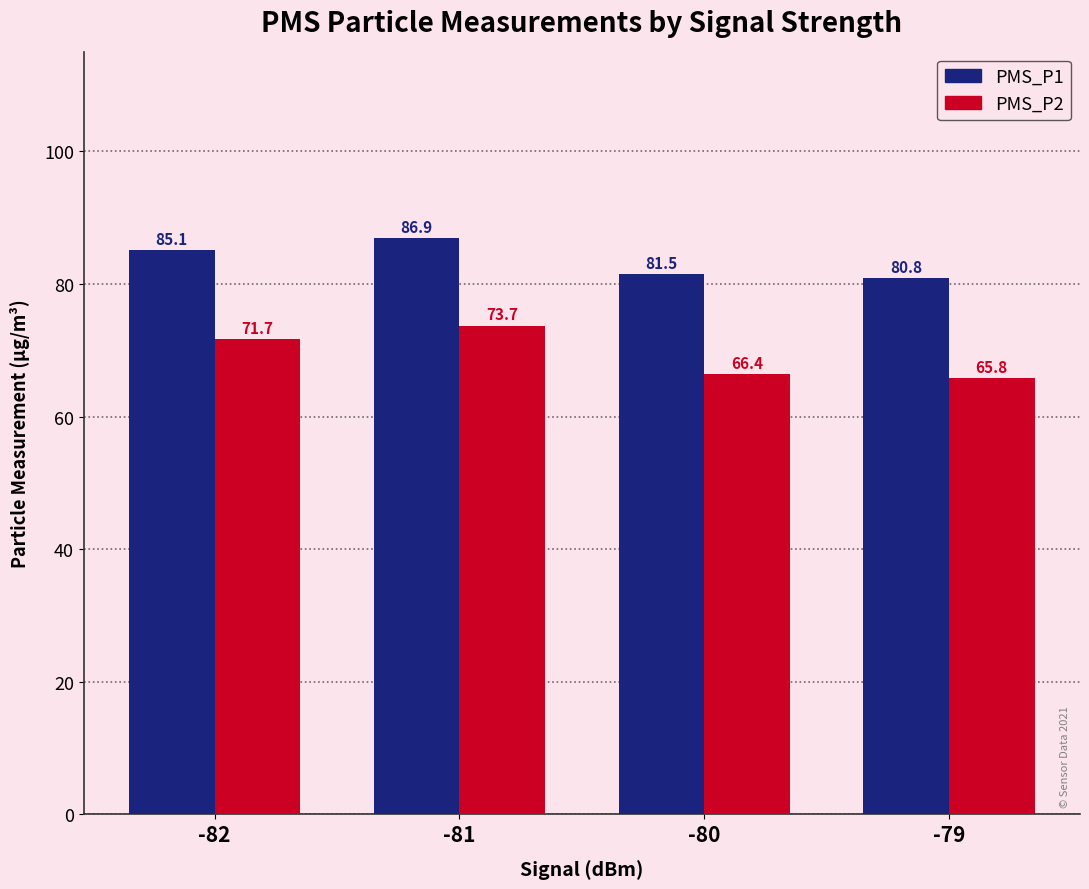

At which category is the sum across all series the highest?

-81